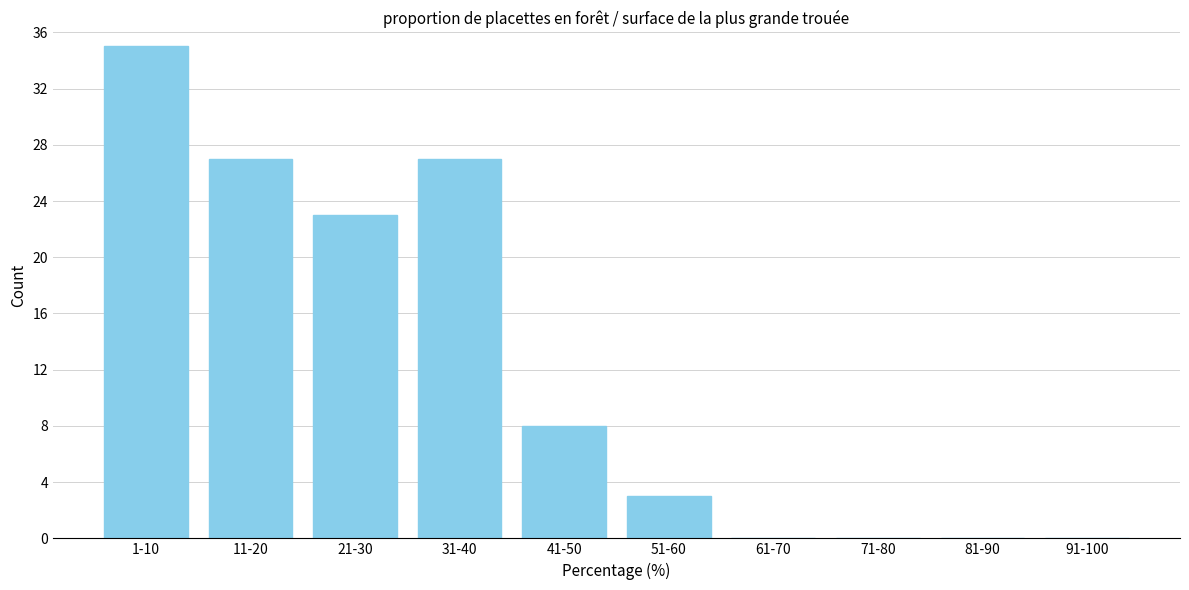

Reading right to left, transcribe all the data shown in this chart.

91-100=0	81-90=0	71-80=0	61-70=0	51-60=3	41-50=8	31-40=27	21-30=23	11-20=27	1-10=35